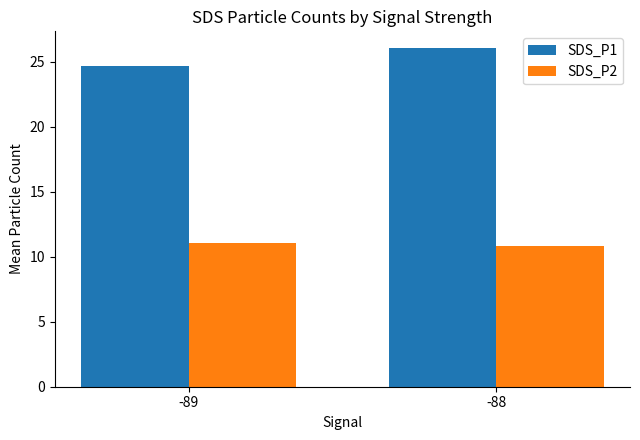

Are the bars grouped side by side (vs. stacked)?

Yes